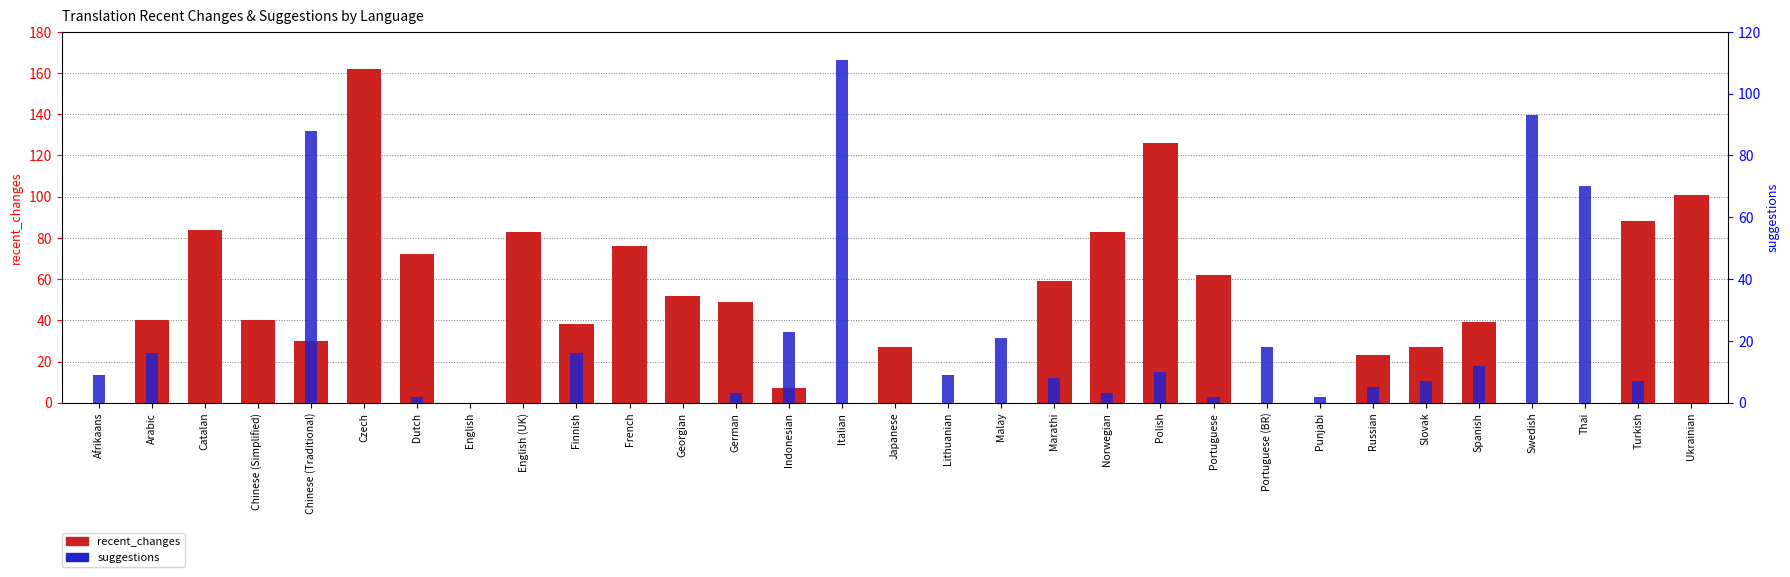

Is it true that suggestions equals 0 at French?

True